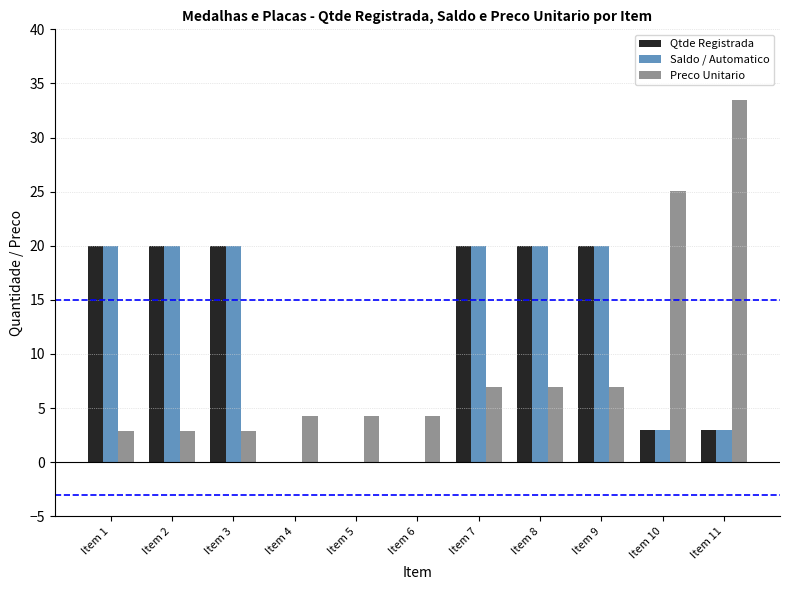

Reading left to right, transcribe all the data shown in this chart.

Qtde Registrada: 20.0	20.0	20.0	0.0	0.0	0.0	20.0	20.0	20.0	3.0	3.0
Saldo / Automatico: 20.0	20.0	20.0	0.0	0.0	0.0	20.0	20.0	20.0	3.0	3.0
Preco Unitario: 2.9	2.9	2.9	4.3	4.3	4.3	7.0	7.0	7.0	25.1	33.5